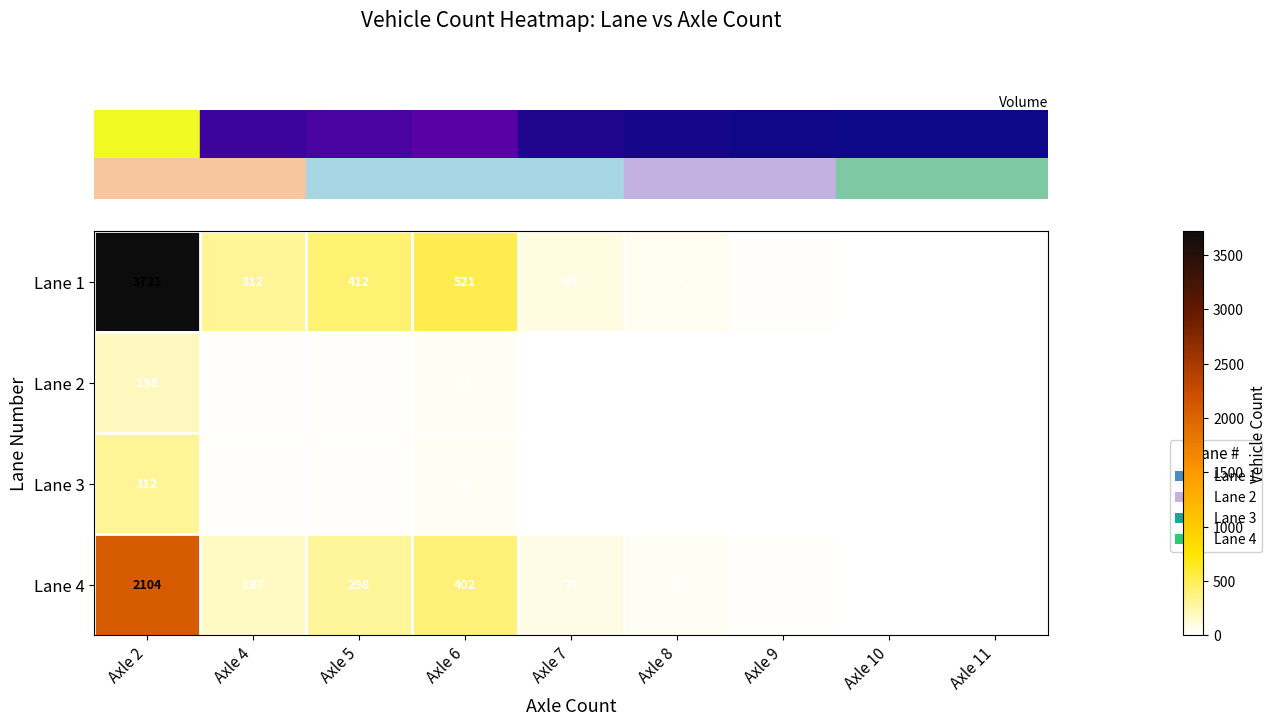

At which category does the chart reach its peak across all series?

Axle 2